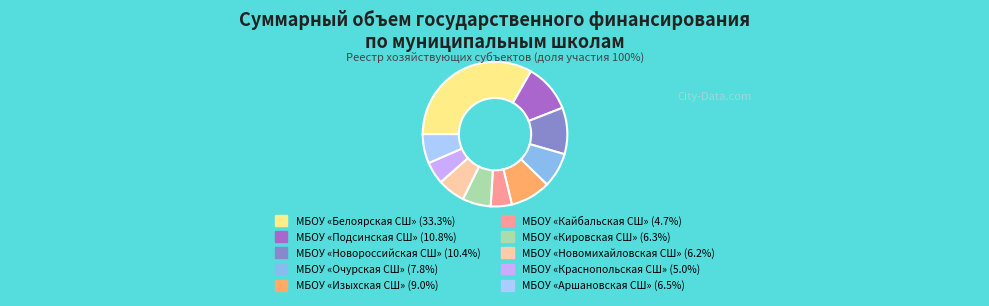

Between МБОУ «Кайбальская СШ» and МБОУ «Подсинская СШ», which is larger?

МБОУ «Подсинская СШ»